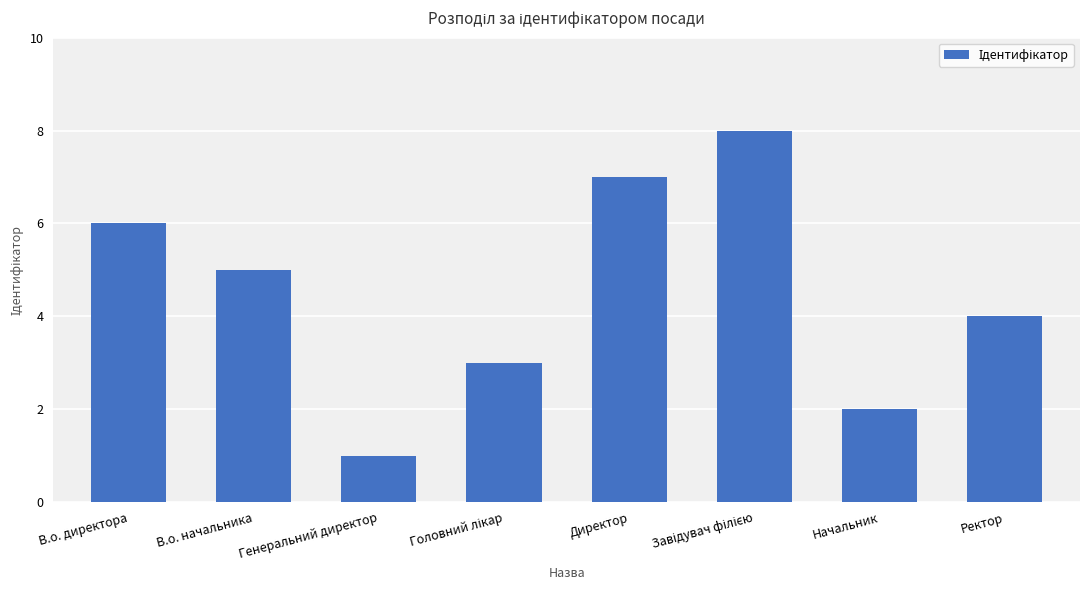

What is the label of the 8th bar from the left?

Ректор